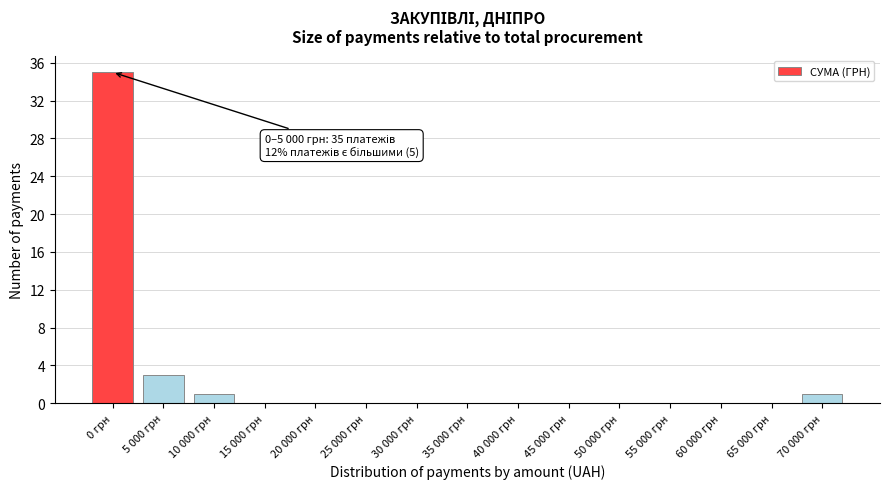

Reading left to right, what are all the values shown in this chart?

0 грн=35	5 000 грн=3	10 000 грн=1	15 000 грн=0	20 000 грн=0	25 000 грн=0	30 000 грн=0	35 000 грн=0	40 000 грн=0	45 000 грн=0	50 000 грн=0	55 000 грн=0	60 000 грн=0	65 000 грн=0	70 000 грн=1